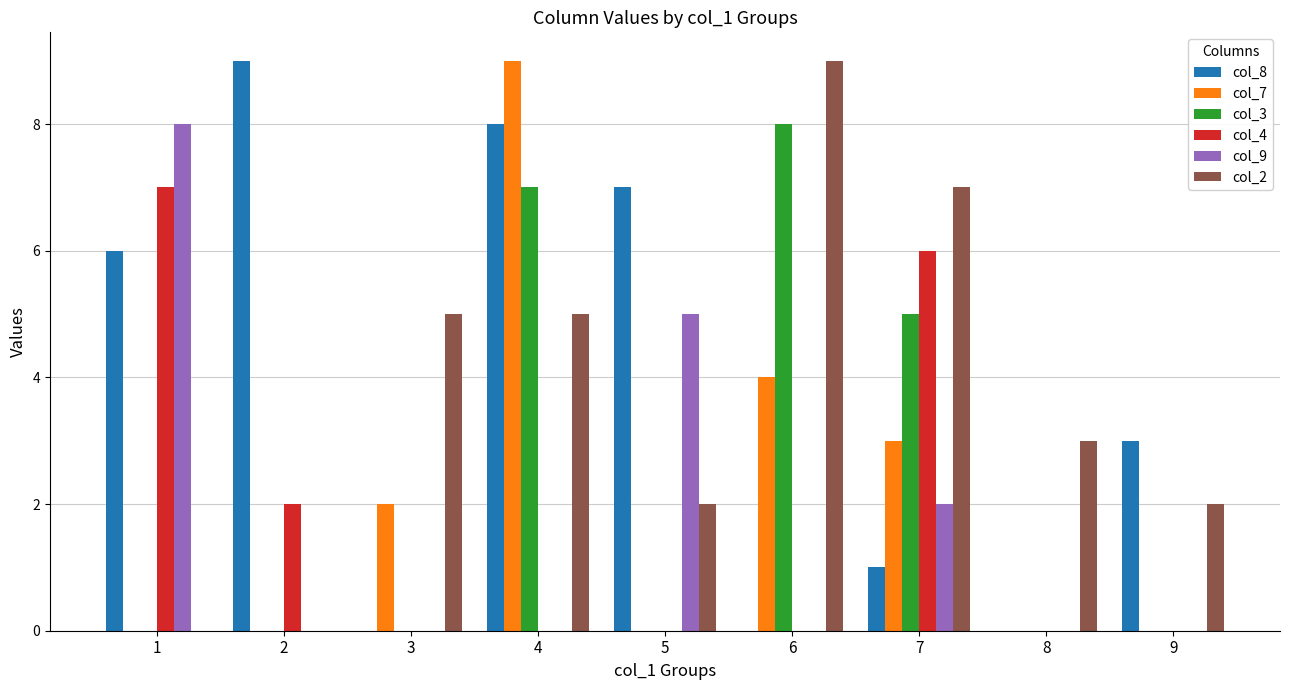

What is the difference between the col_7 values at 1 and 7?

3